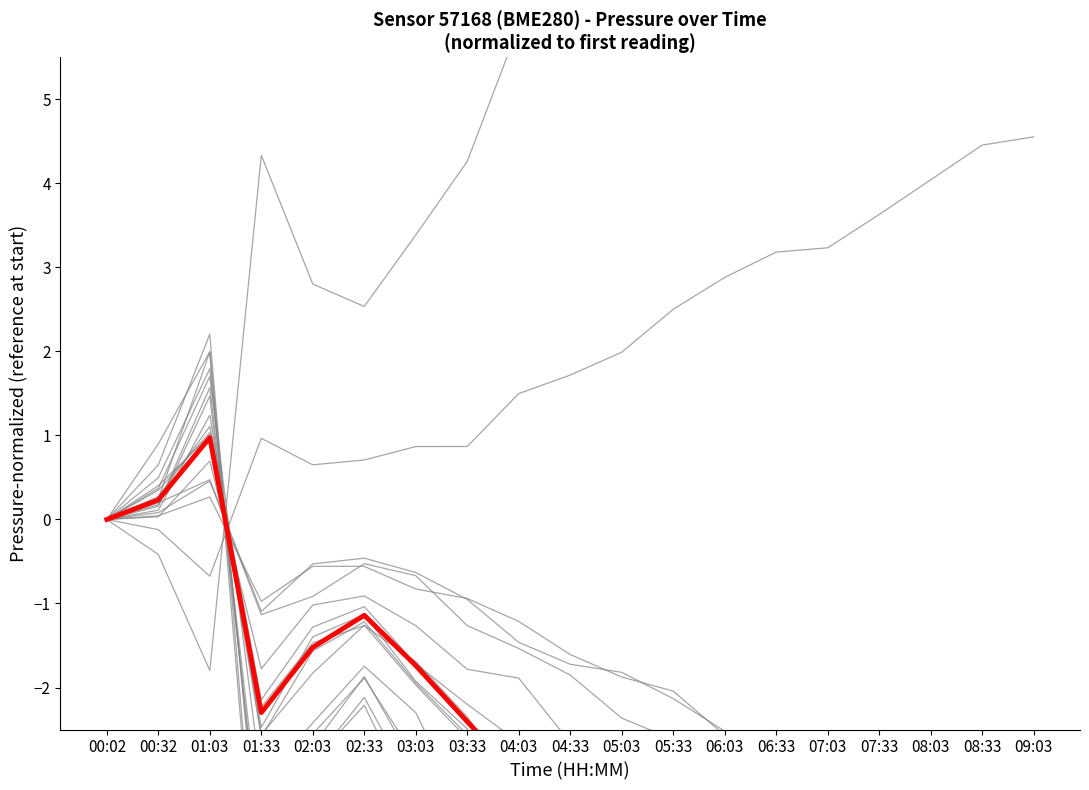

Rank the categories by value from lowest to highest.

09:03, 08:33, 08:03, 07:33, 07:03, 06:33, 06:03, 05:33, 05:03, 04:33, 04:03, 03:33, 01:33, 03:03, 02:03, 02:33, 00:02, 00:32, 01:03